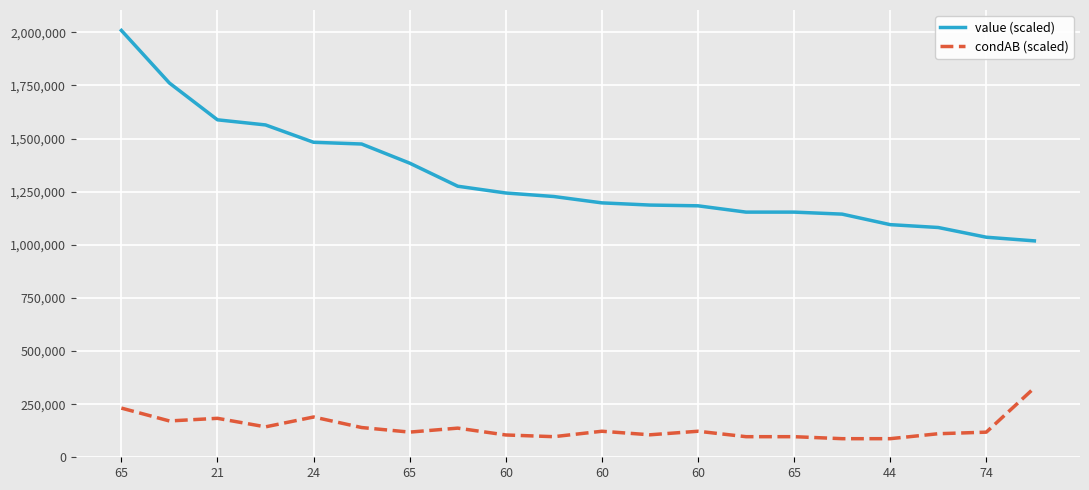

Which series has the largest total across all categories?

value (scaled)